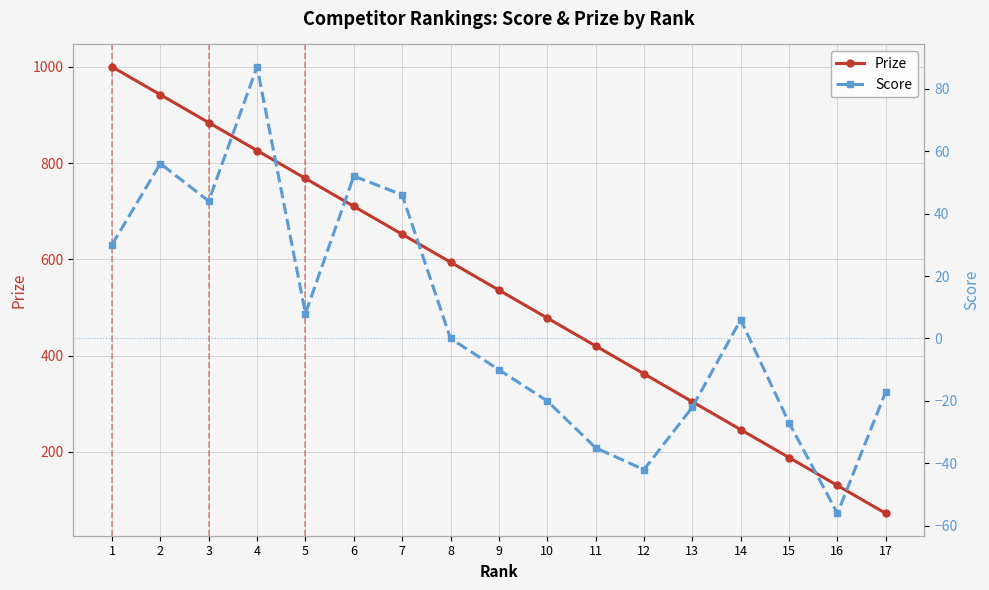

What is the value of the Prize point at the 17th from the left?

72